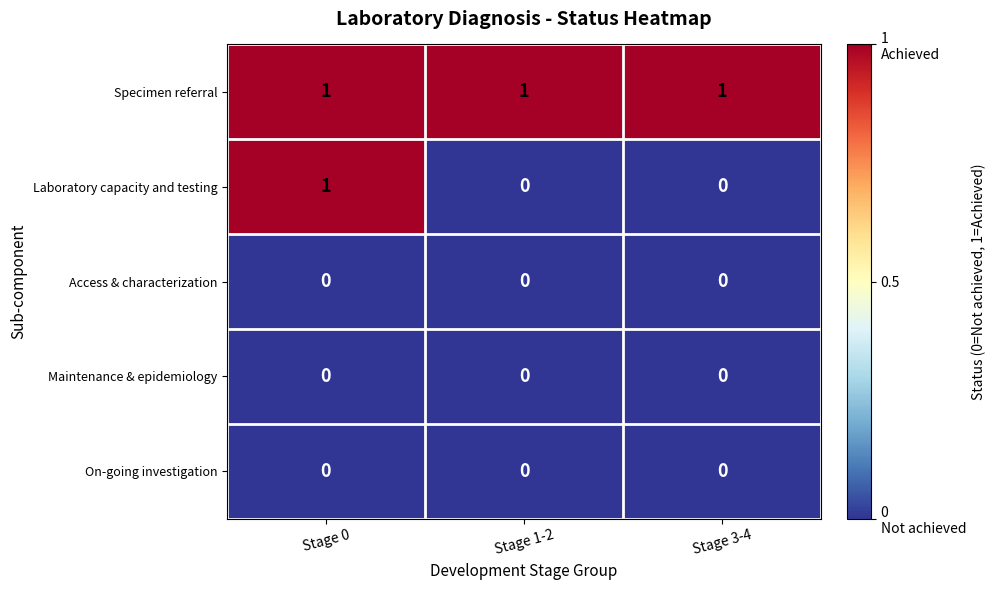

Is it true that Specimen referral equals 2 at Stage 0?

False